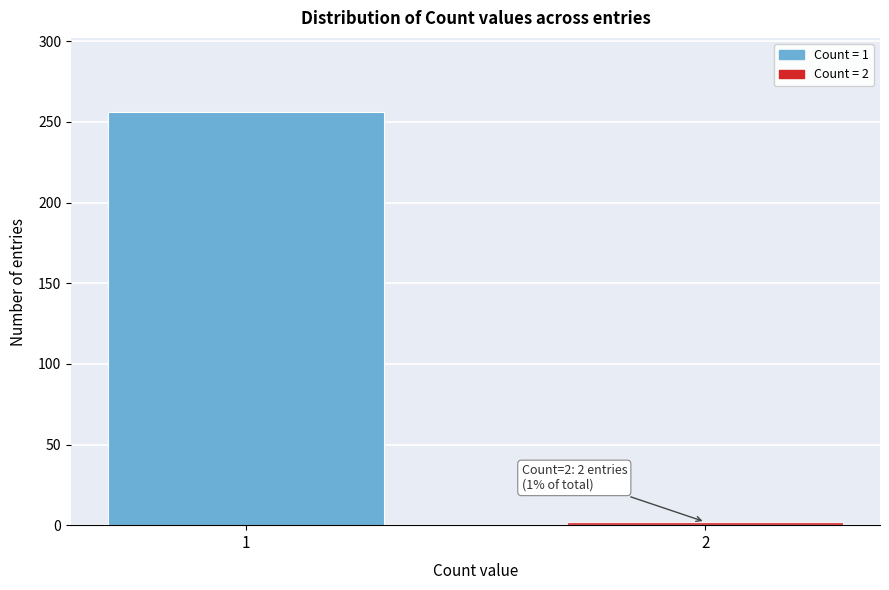

Reading left to right, extract all data points from this chart.

256	2